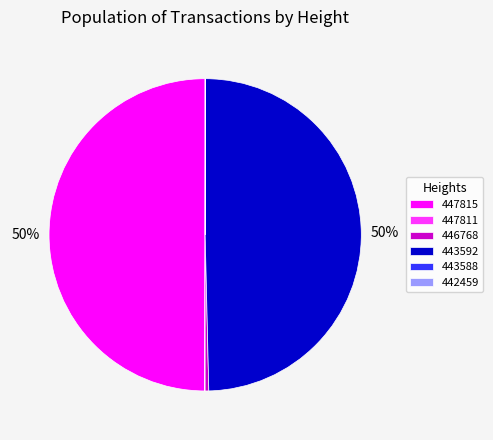

Does 446768 account for over 50% of the chart?

No